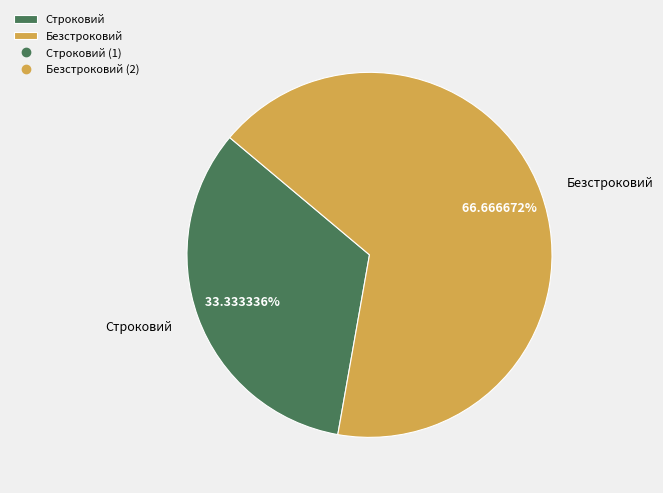

What is the largest slice in the pie chart?

Безстроковий